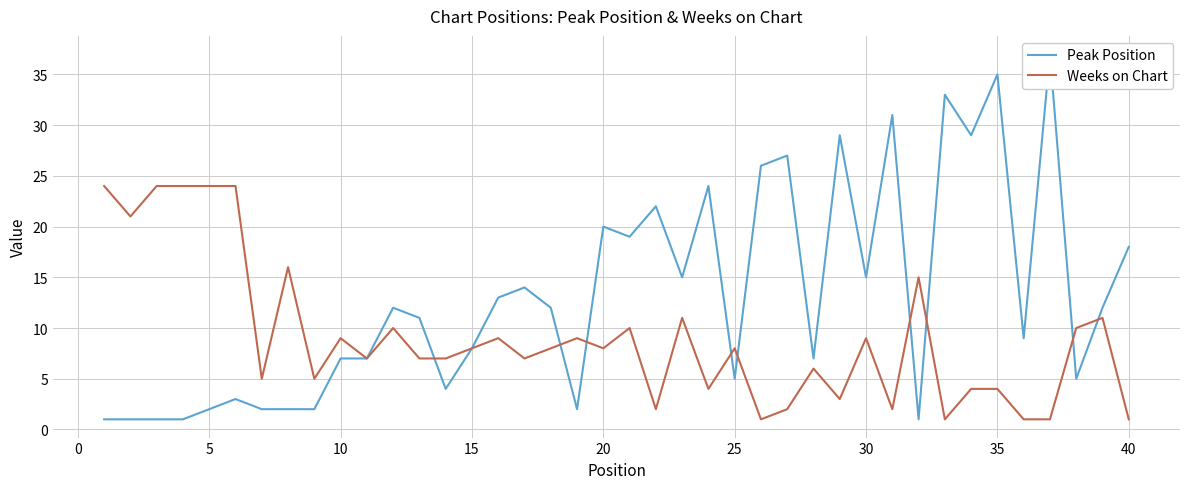

What are all the series names shown in the legend?

Peak Position, Weeks on Chart